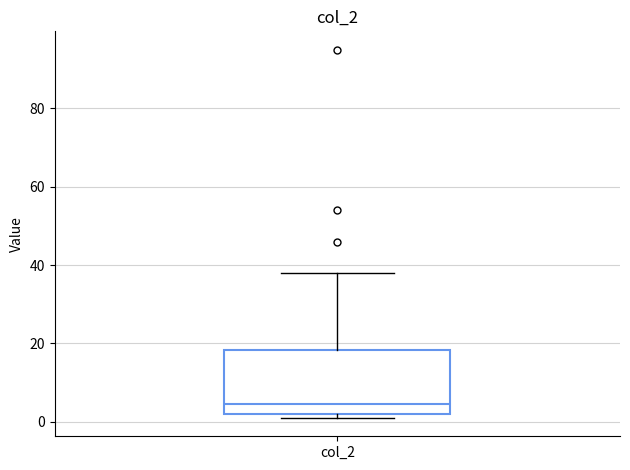

Where does the upper whisker of the box for col_2 end on the y-axis? The values are not printed on the chart, so give them approximately, as read against the axis.

38